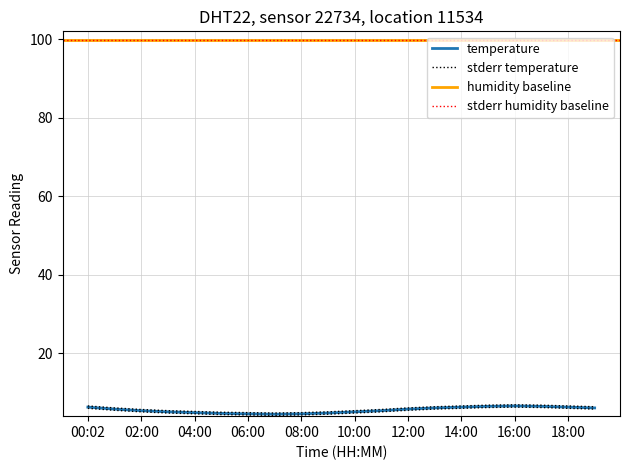

True or false: temp_upper and temperature intersect in this chart.

False